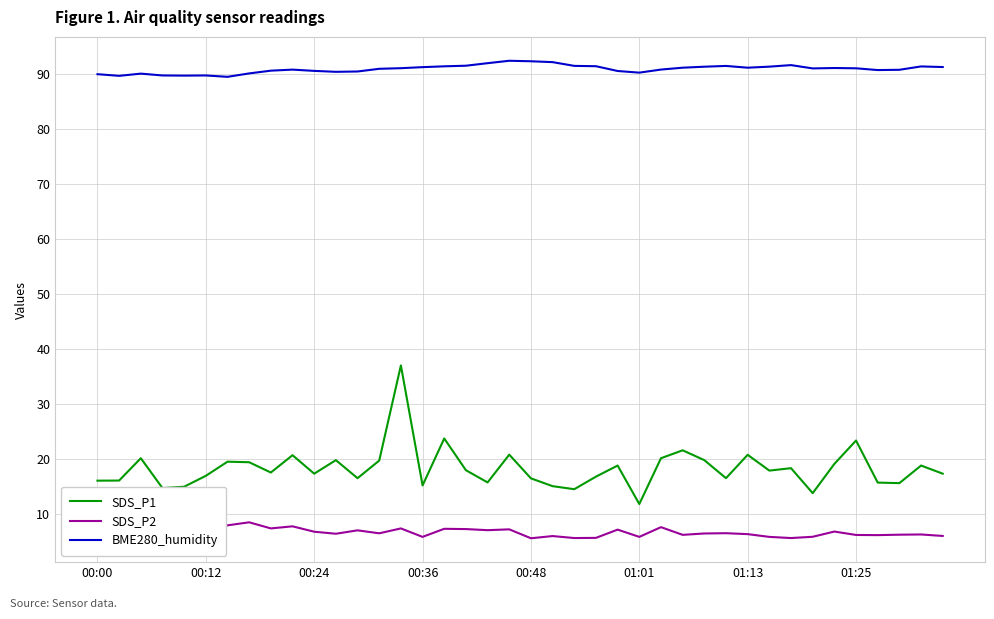

List the series in order of their peak value, lowest first.

SDS_P2, SDS_P1, BME280_humidity